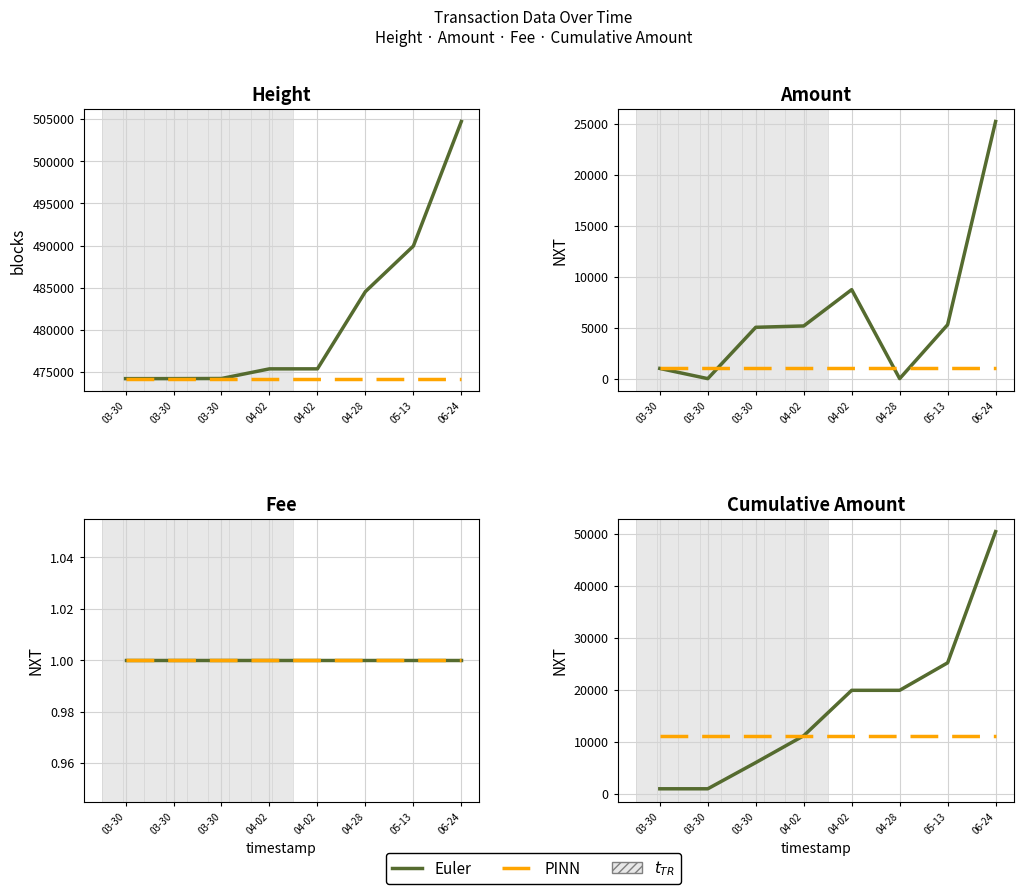

Which category has the highest value in the Euler series?

06-24